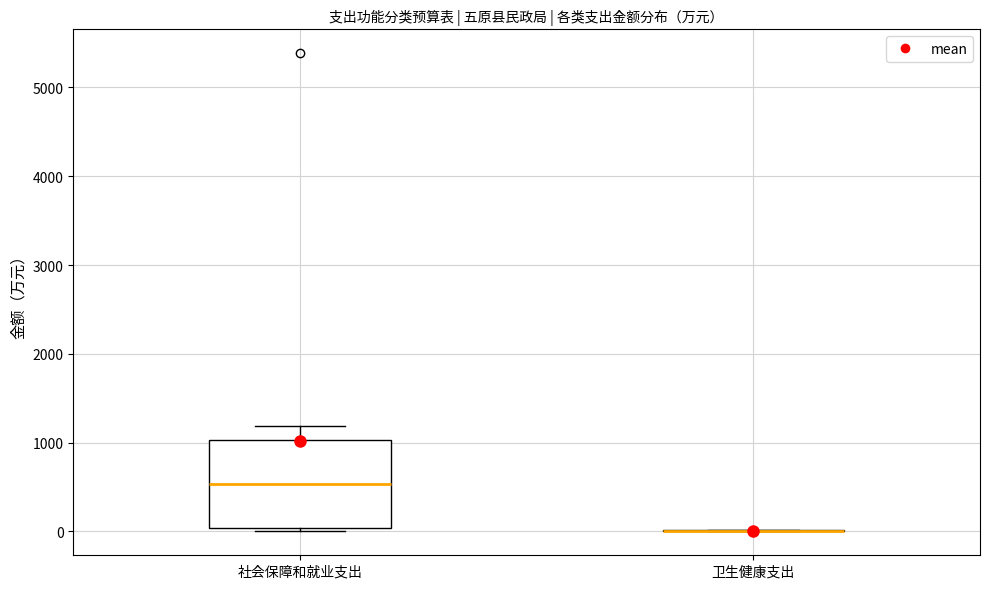

Reading left to right, transcribe this box plot: for each box, give where its median line is, the range the box spans, and where its two whiskers end, as read against the y-axis. The values are not printed on the chart, so give them approximately, as read against the axis.

社会保障和就业支出: median 500, box 0 to 1000, whiskers 0 (just below the box's lower edge) to 1200
卫生健康支出: box collapsed to a line at 0, whiskers 0 to 0